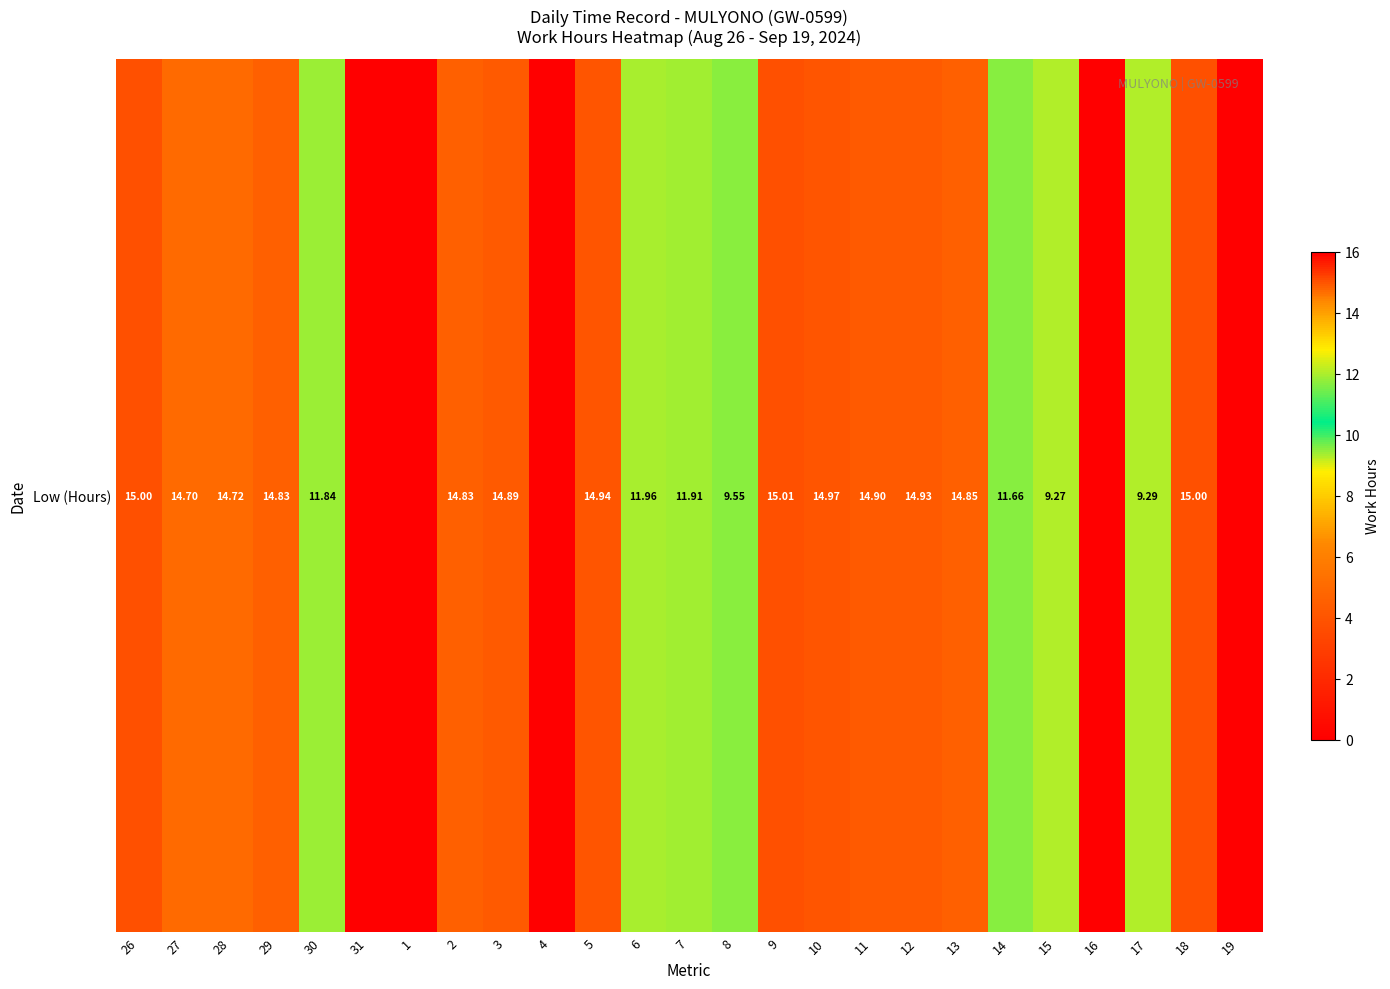

List the labels in order of value, smallest first.

31, 1, 4, 16, 19, 15, 17, 8, 14, 30, 7, 6, 27, 28, 29, 2, 13, 3, 11, 12, 5, 10, 26, 18, 9